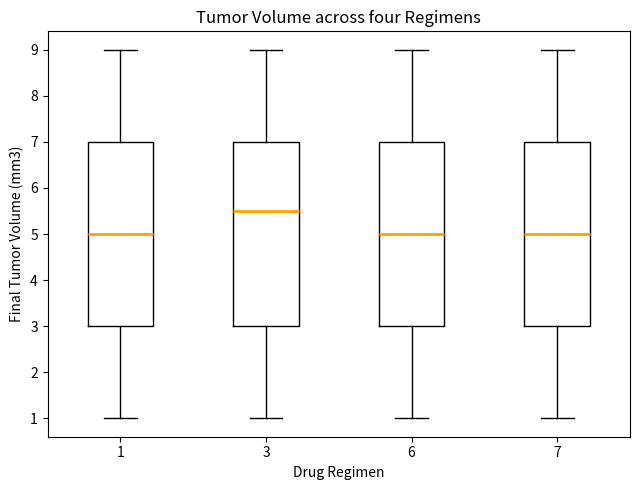

Reading left to right, transcribe this box plot: for each box, give where its median line is, the range the box spans, and where its two whiskers end, as read against the y-axis. The values are not printed on the chart, so give them approximately, as read against the axis.

1: median 5.0, box 3.0 to 7.0, whiskers 1.0 to 9.0
3: median 5.5, box 3.0 to 7.0, whiskers 1.0 to 9.0
6: median 5.0, box 3.0 to 7.0, whiskers 1.0 to 9.0
7: median 5.0, box 3.0 to 7.0, whiskers 1.0 to 9.0